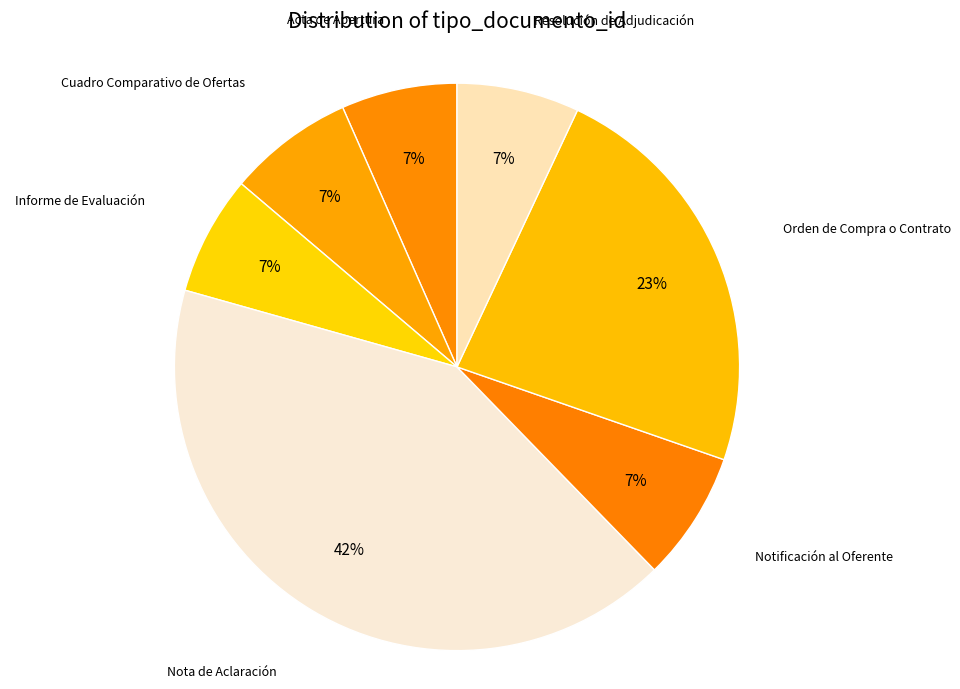

Combined, do Informe de Evaluación and Nota de Aclaración account for over 50%?

No